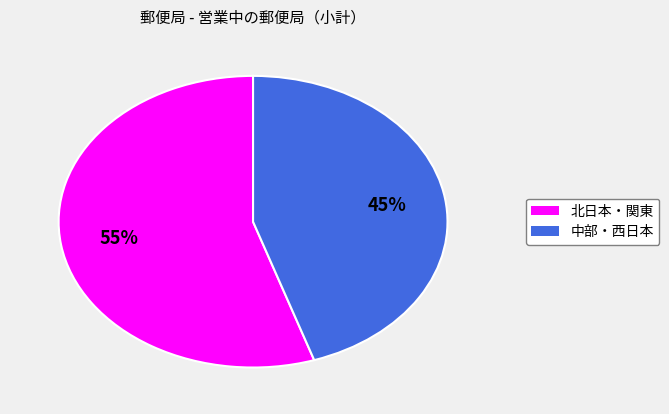

To the nearest percent, what is the difference between the largest and smallest slice percentages?

10%